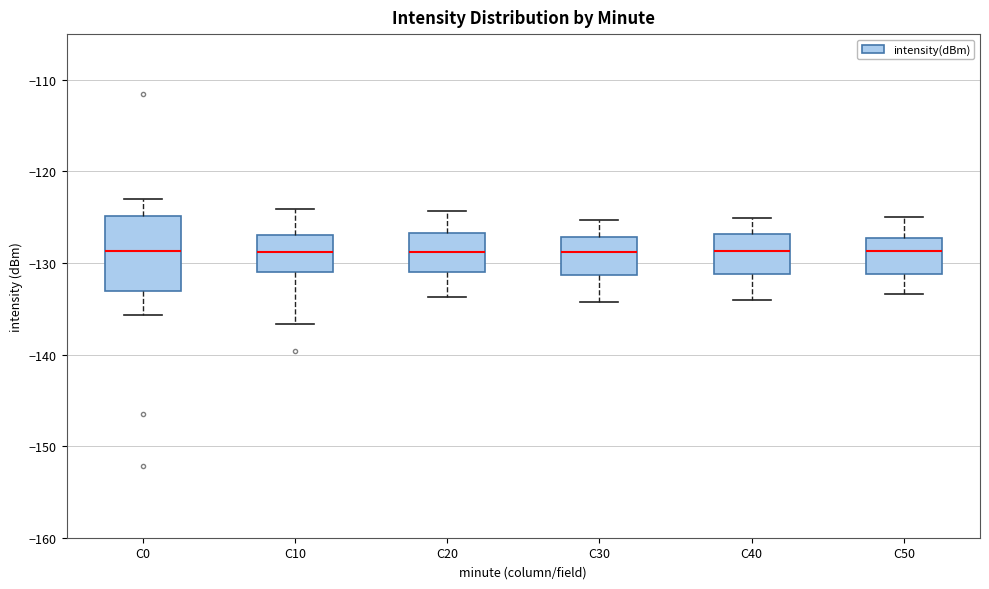

Where does the lower whisker of the box for C10 end on the y-axis? The values are not printed on the chart, so give them approximately, as read against the axis.

-137